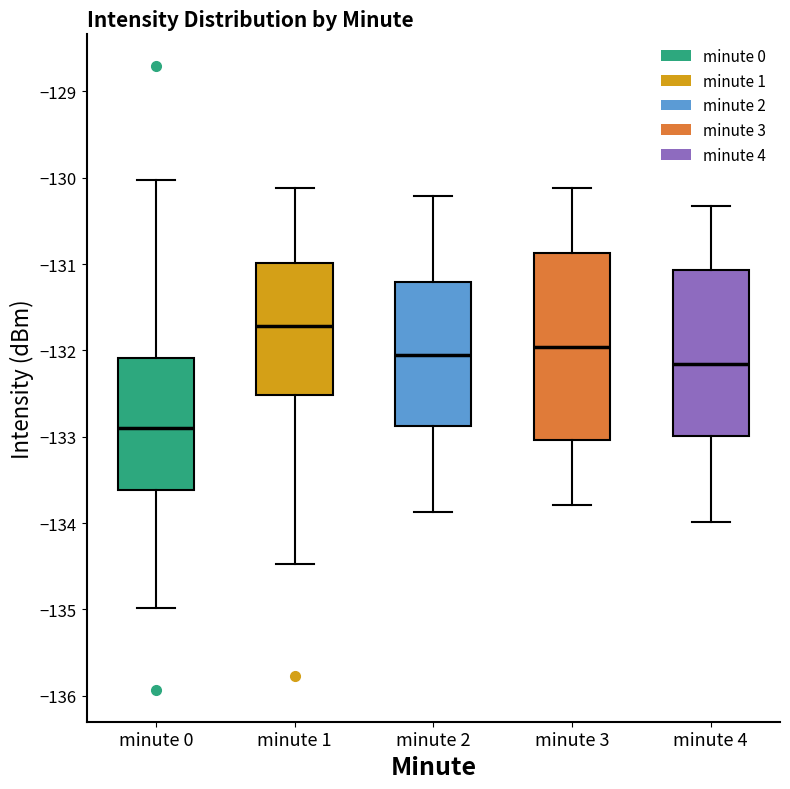

Comparing the boxes themselves (not the whiskers), which one is the tallest?

minute 3